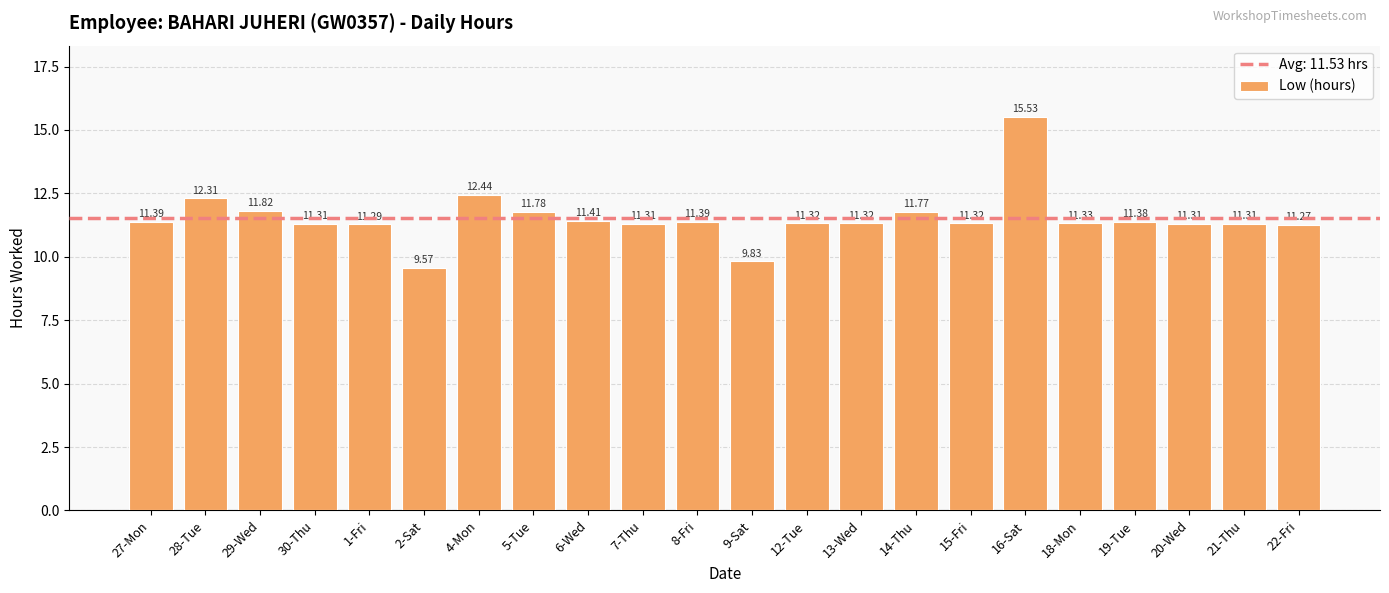

Read the value at 4-Mon.

12.4